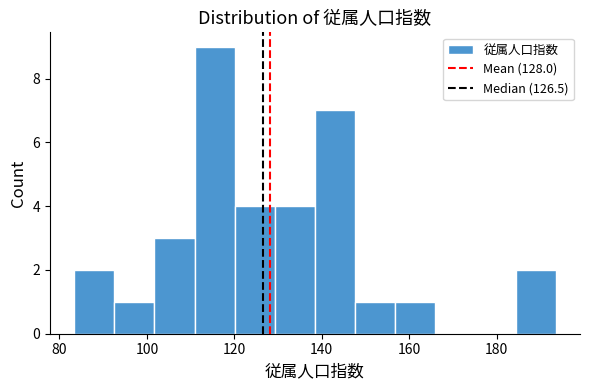

How tall is the bar that spans 110 to 120 on the x-axis? Neither the bar edges nor the heights are printed on the chart, so give them approximately, as read against the axes.

9